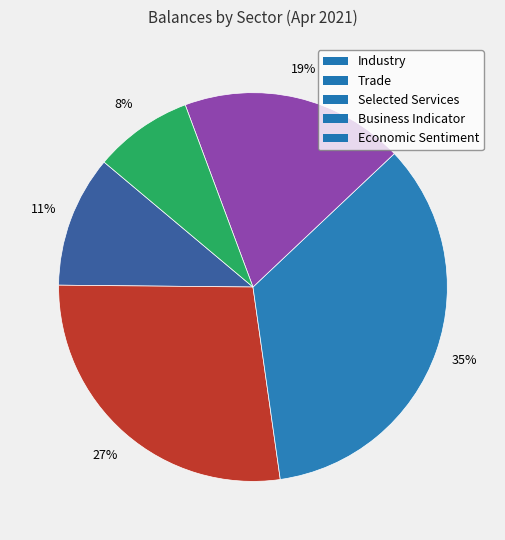

To the nearest percent, what is the difference between the largest and smallest slice percentages?

27%